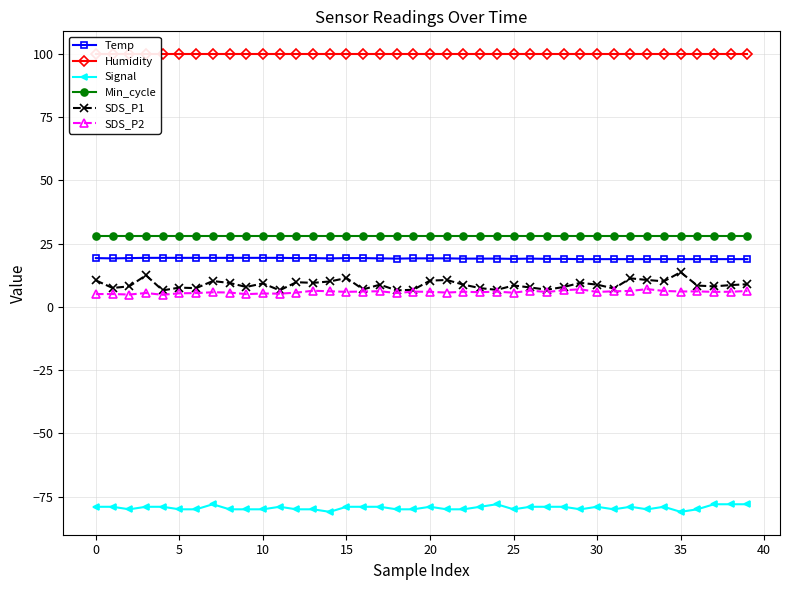

True or false: SDS_P2 and Min_cycle cross at least once.

False